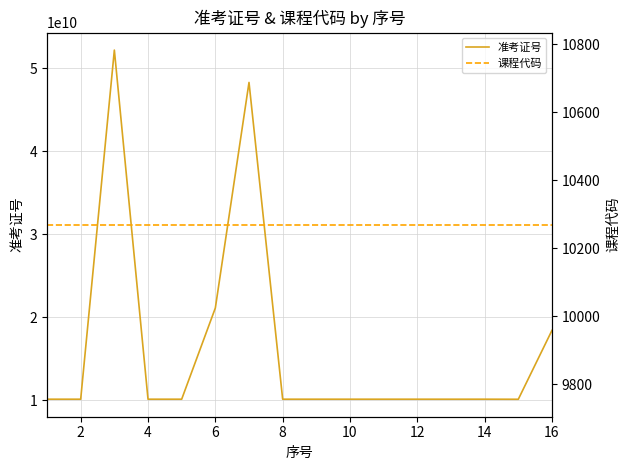

What is the total value across all series at 12?

48317110294